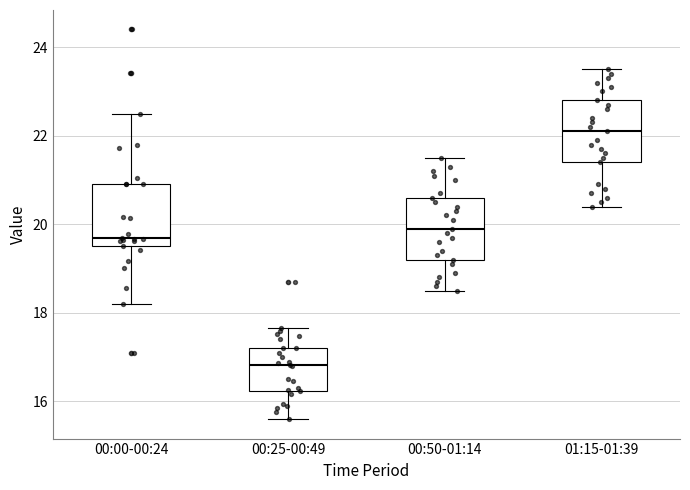

Reading left to right, read every box against the y-axis: the position of its median line, the range the box covers, and the ends of its whiskers. The values are not printed on the chart, so give them approximately, as read against the axis.

00:00-00:24: median 19.8, box 19.6 to 21.0, whiskers 18.2 to 22.6
00:25-00:49: median 16.8, box 16.2 to 17.2, whiskers 15.6 to 17.6
00:50-01:14: median 20.0, box 19.2 to 20.6, whiskers 18.6 to 21.6
01:15-01:39: median 22.2, box 21.4 to 22.8, whiskers 20.4 to 23.6